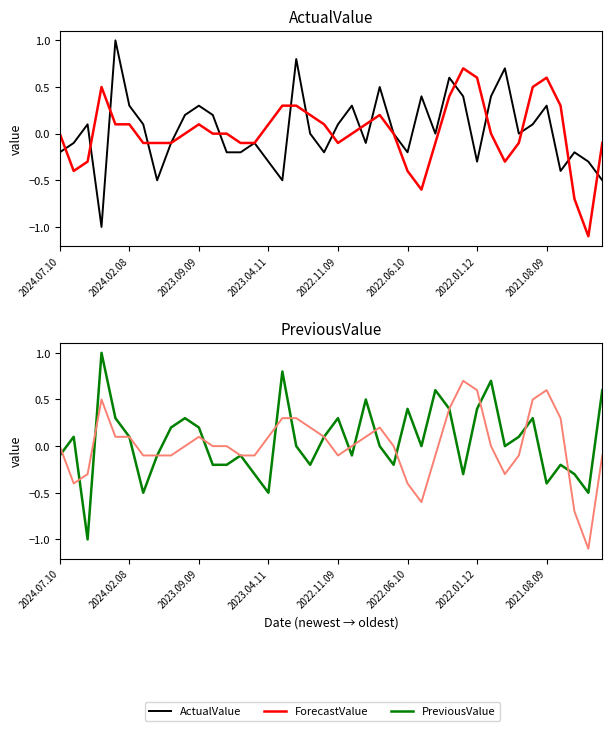

List the series in order of their peak value, highest first.

ActualValue, PreviousValue, ForecastValue